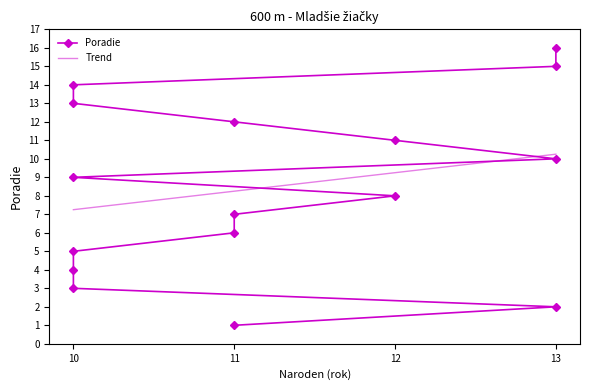

What is the ratio of the value at 13 to the value at 10?

5.0